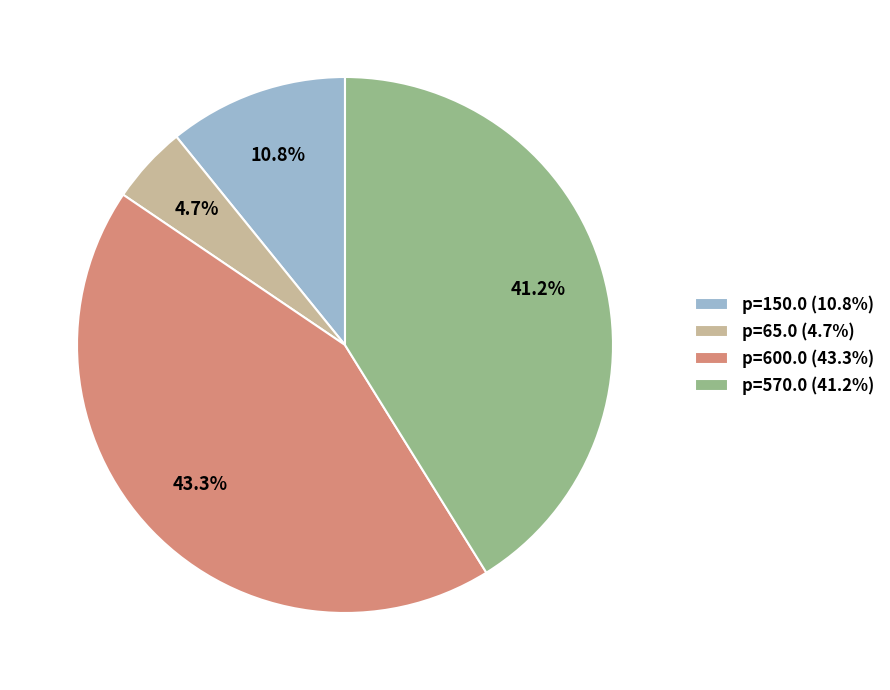

Rank the categories by value from lowest to highest.

p=65.0 (4.7%), p=150.0 (10.8%), p=570.0 (41.2%), p=600.0 (43.3%)